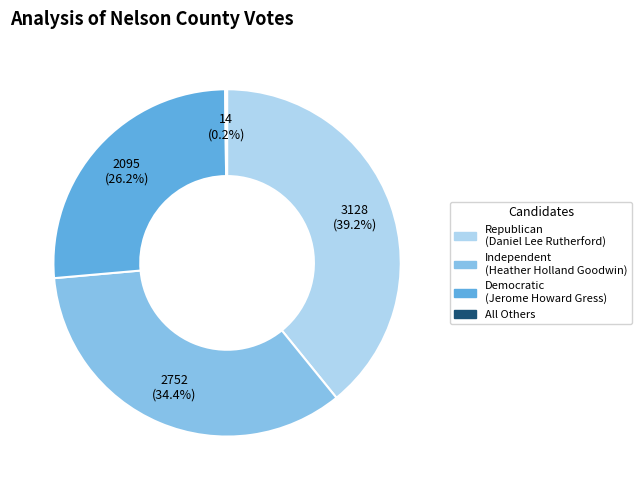

Is there any slice that represents more than half of the pie?

No